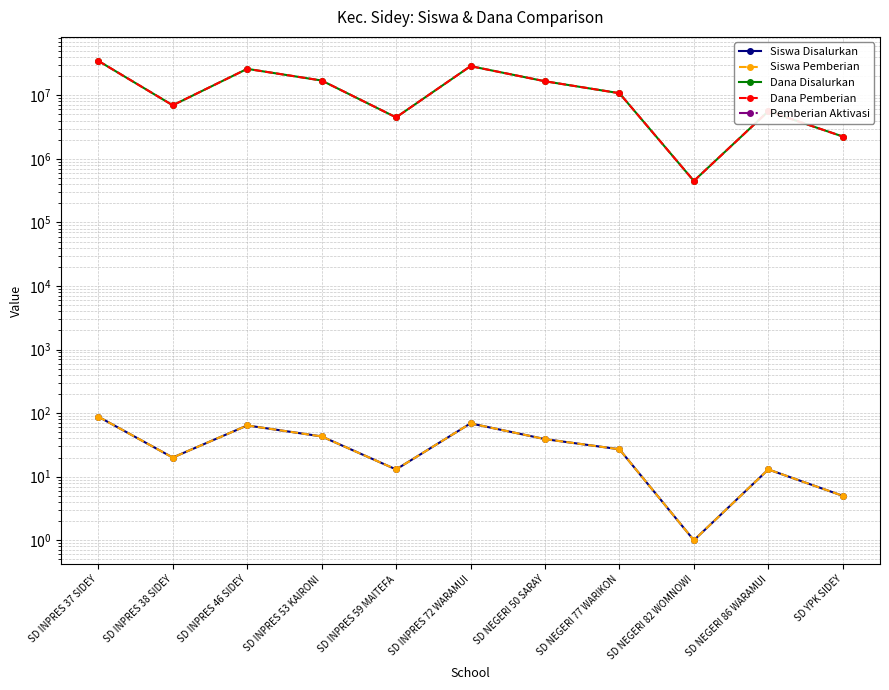

At which label is Dana Disalurkan closest to 17662500?

SD INPRES 53 KAIRONI